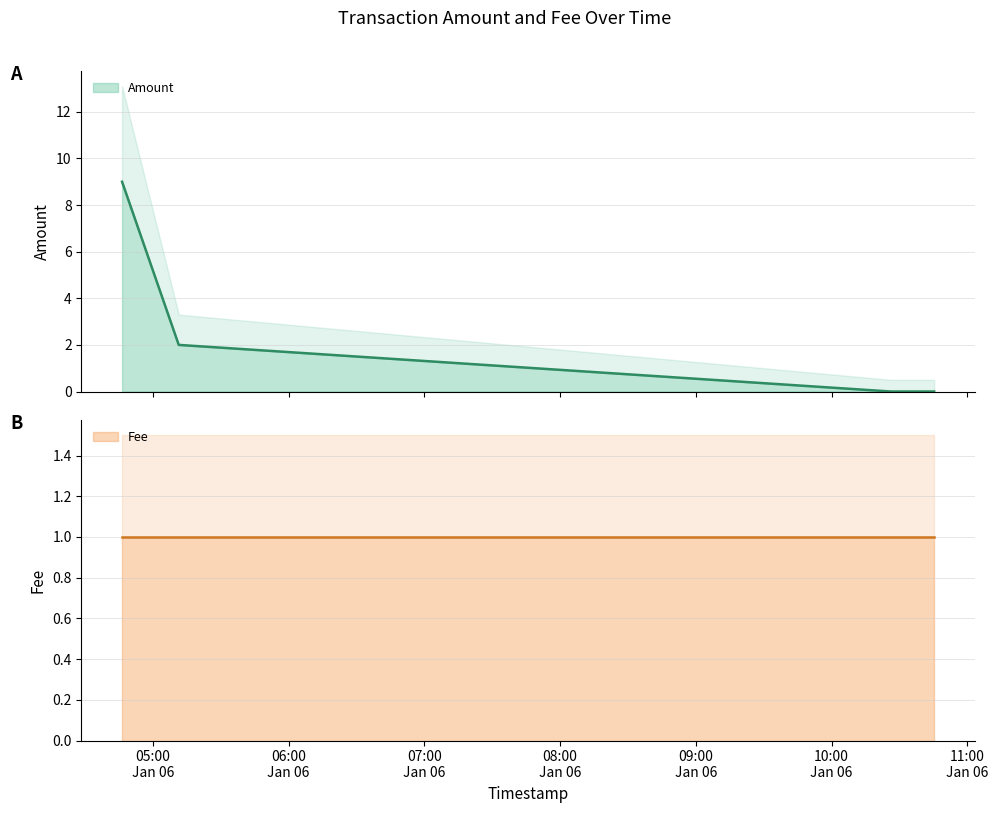

Between which two adjacent categories do Amount and Fee first intersect?

2018-01-06 10:26:16 and 2018-01-06 05:11:28